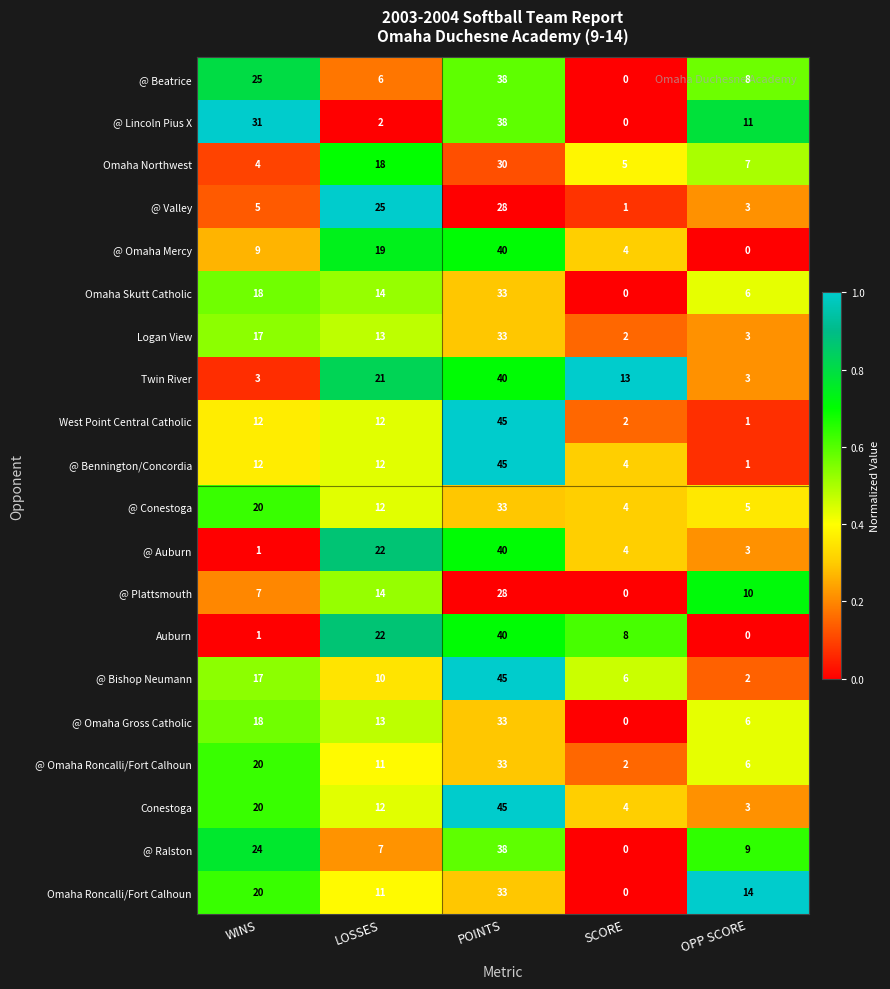

Is it true that @ Plattsmouth equals 28 at POINTS?

True